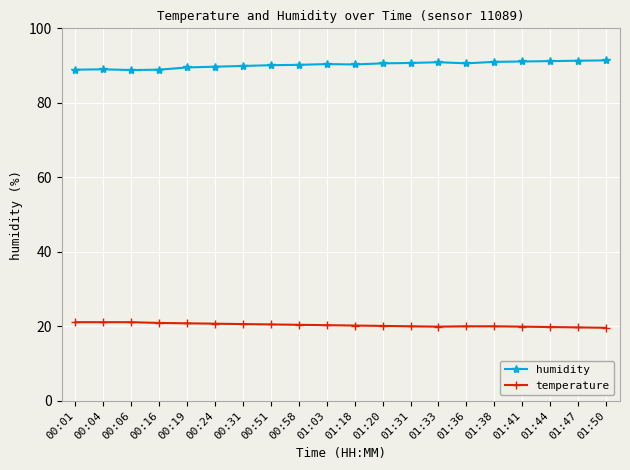

What is the sum of the humidity values at 00:06 and 00:04?

177.8